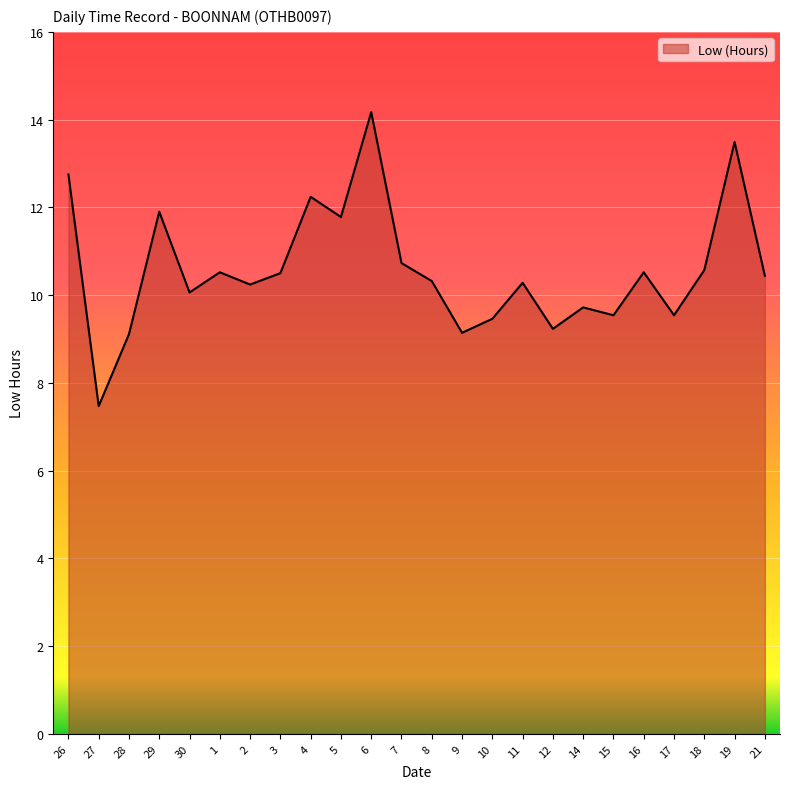

Is it true that the value at 5 is 6.3?

False